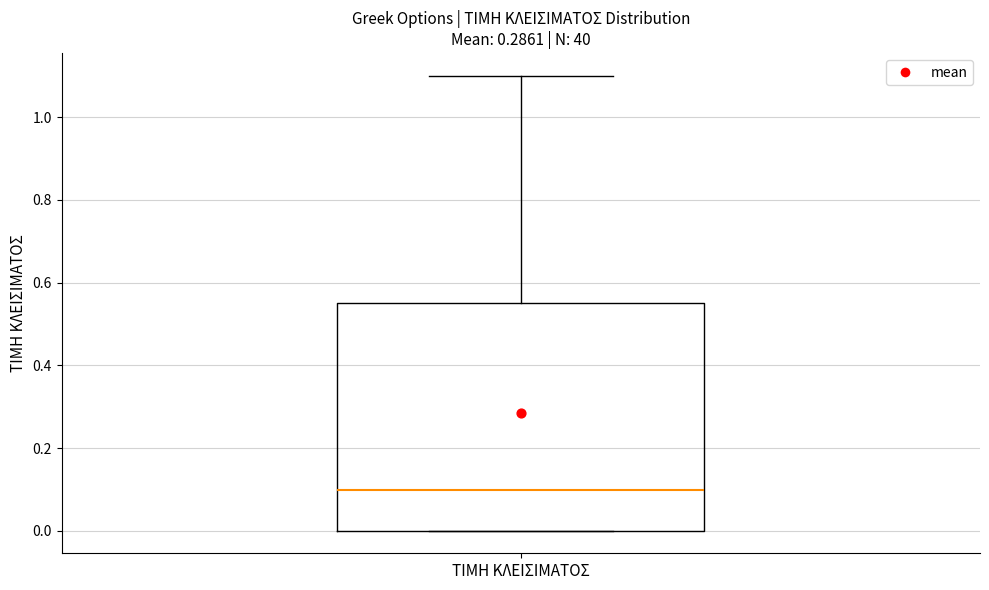

Where does the median line of the box for ΤΙΜΗ ΚΛΕΙΣΙΜΑΤΟΣ sit on the y-axis? The values are not printed on the chart, so give them approximately, as read against the axis.

0.10